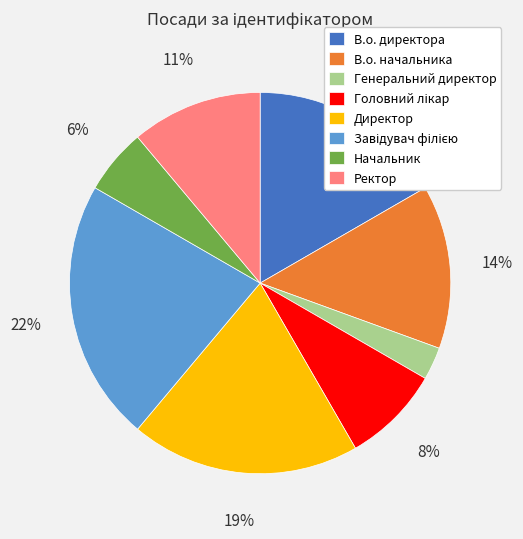

To the nearest percent, what is the difference between the В.о. директора and Ректор slice percentages?

6%